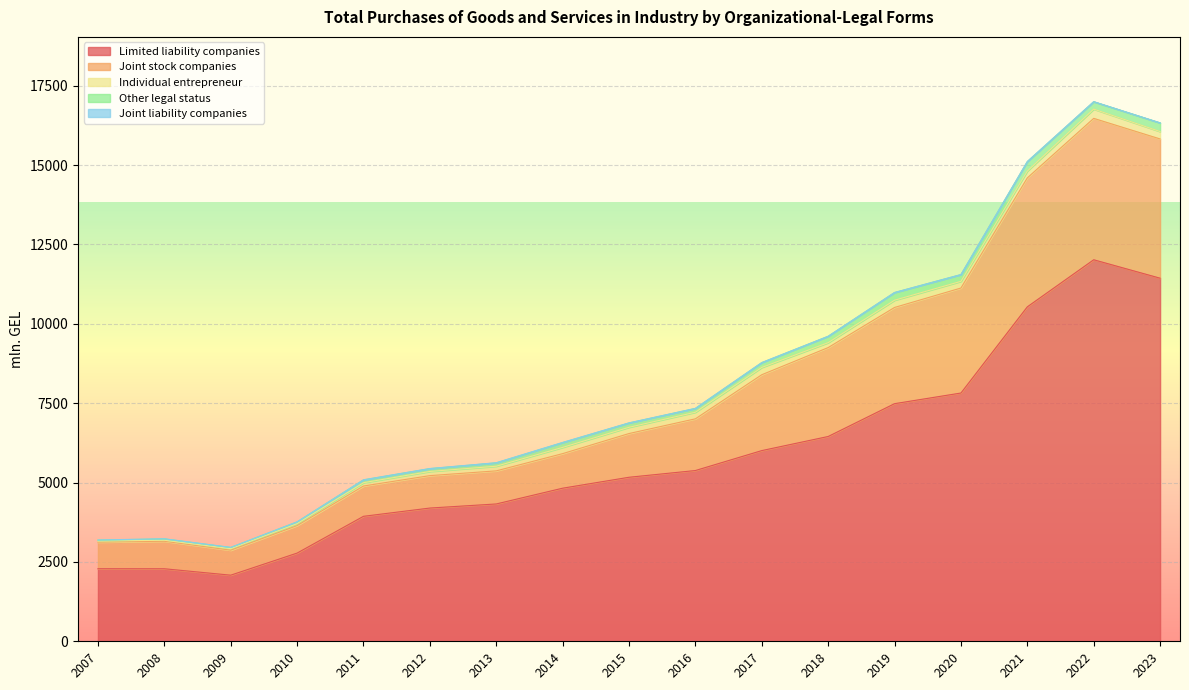

Rank the categories by Limited liability companies value from highest to lowest.

2022, 2023, 2021, 2020, 2019, 2018, 2017, 2016, 2015, 2014, 2013, 2012, 2011, 2010, 2007, 2008, 2009